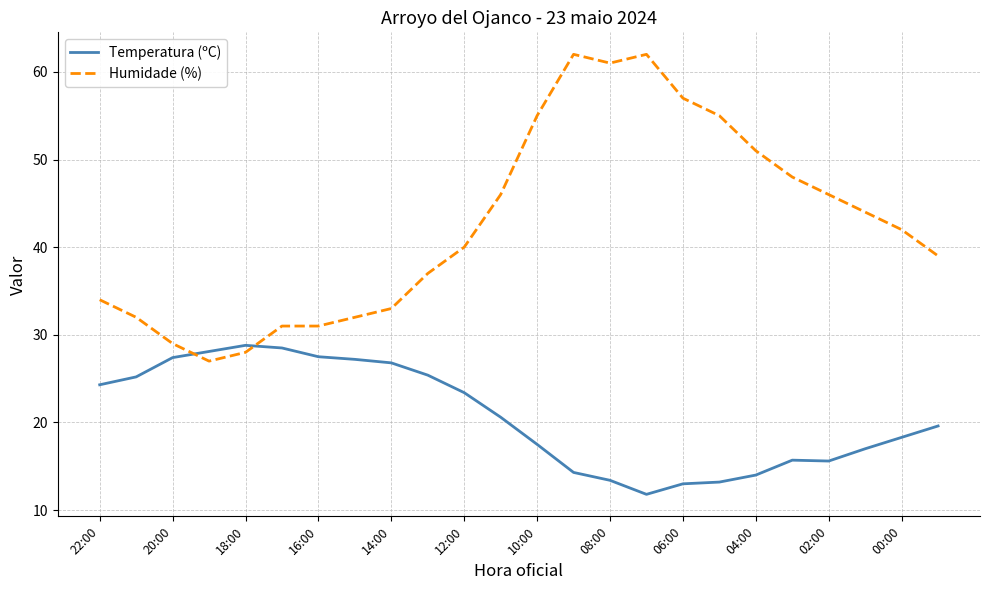

True or false: Humidade (%) and Temperatura (ºC) cross at least once.

True